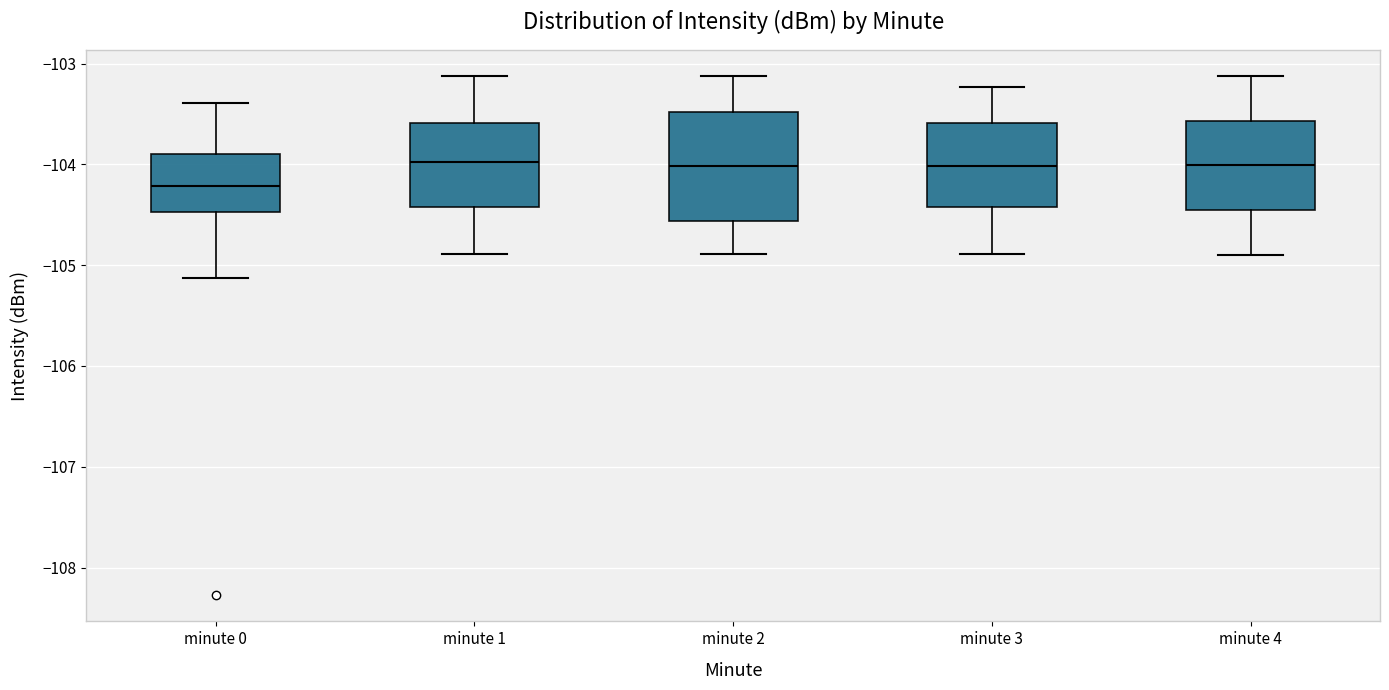

Which box has the lowest median line?

minute 0